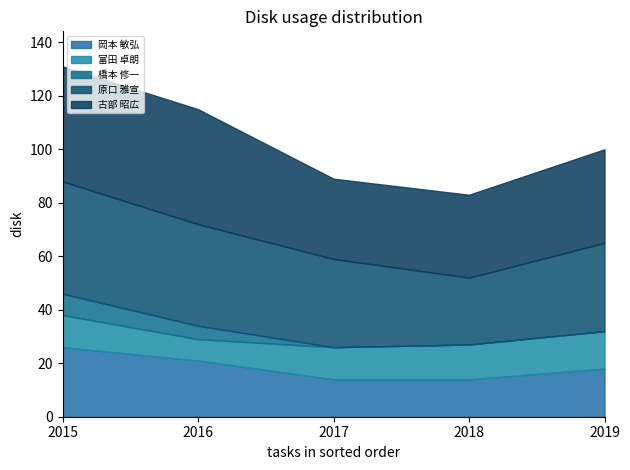

What is the difference between the maximum and minimum values in the 橋本 修一 series?

8